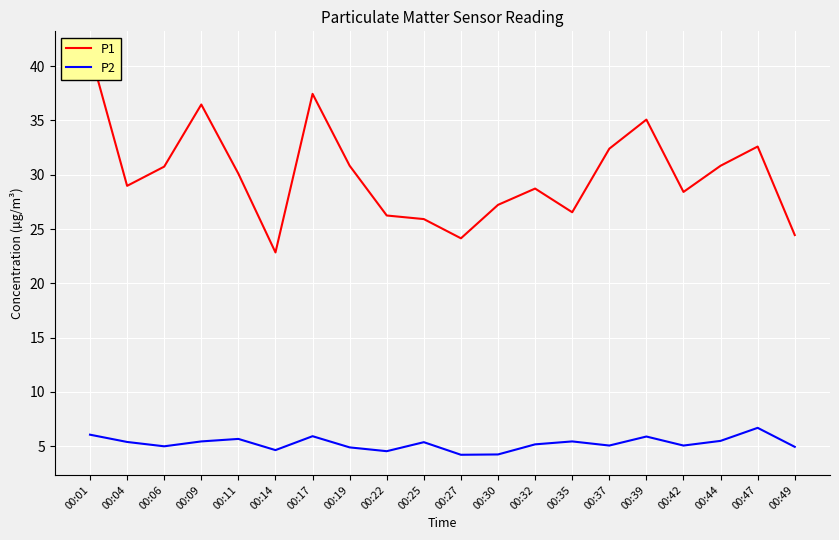

True or false: P1 and P2 intersect in this chart.

False